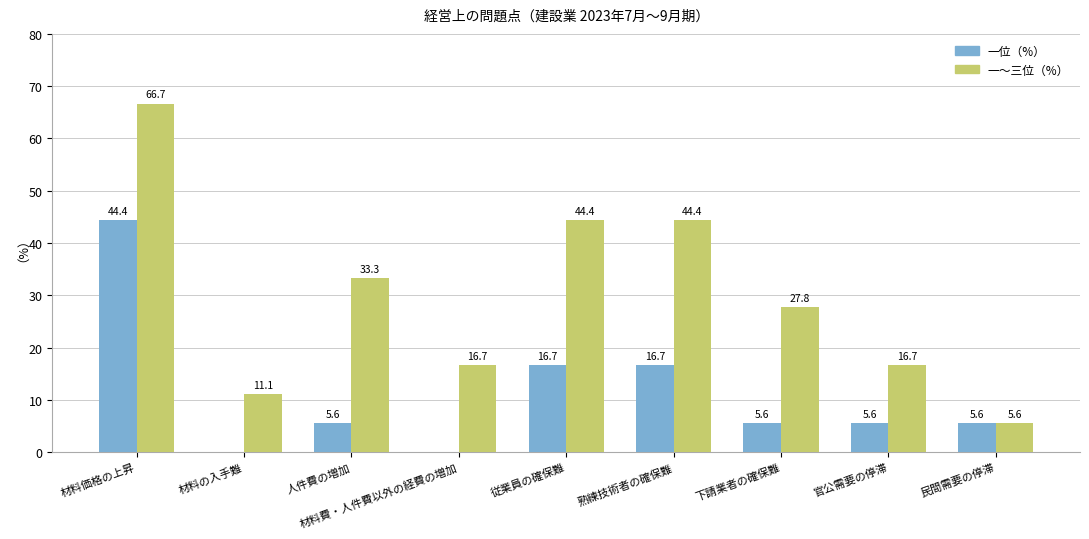

Which series changed the most between 材料の入手難 and 人件費の増加?

一～三位（%）